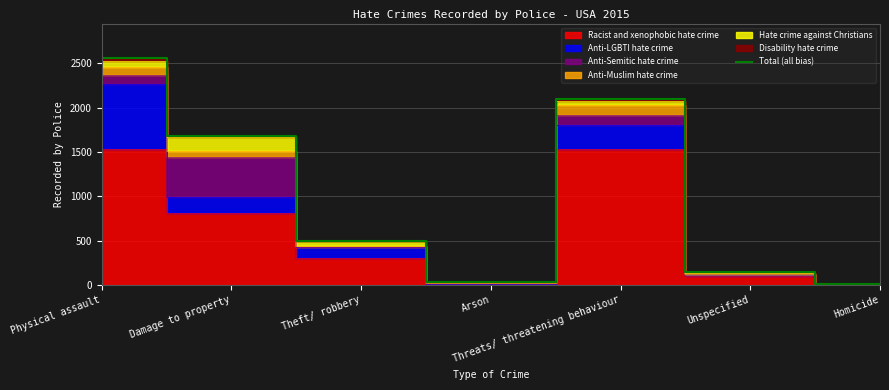

What is the change in value from Threats/ threatening behaviour to Homicide?

-2079